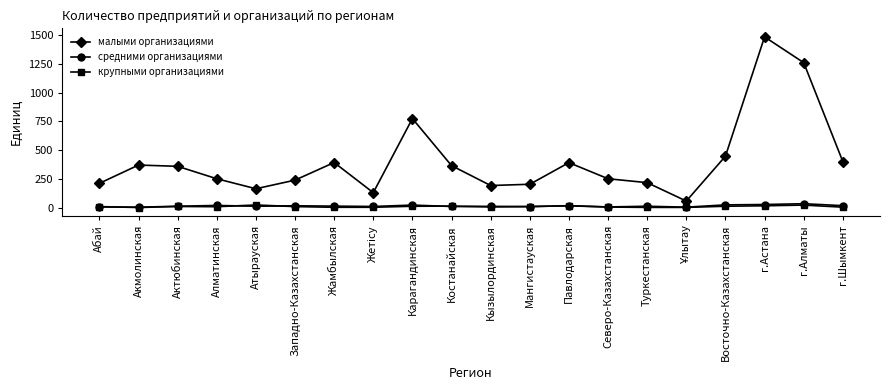

What is the label of the 18th point from the left?

г.Астана